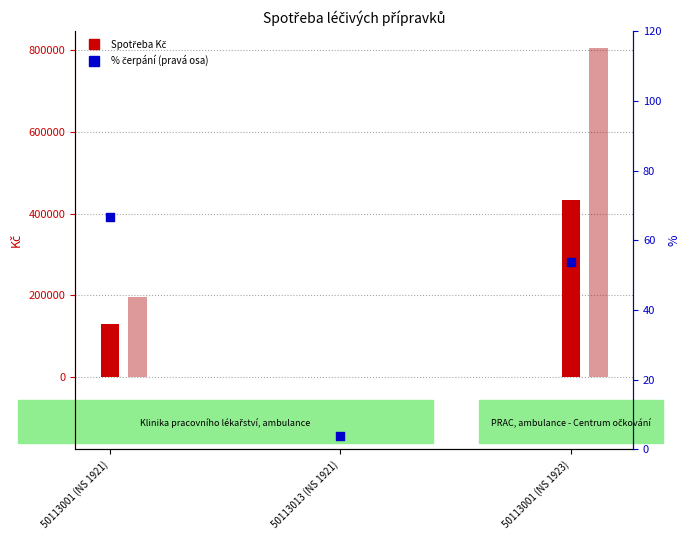

Approximately how many times larger is the value at 50113001 (NS 1923) compared to 50113013 (NS 1921)?

14.4